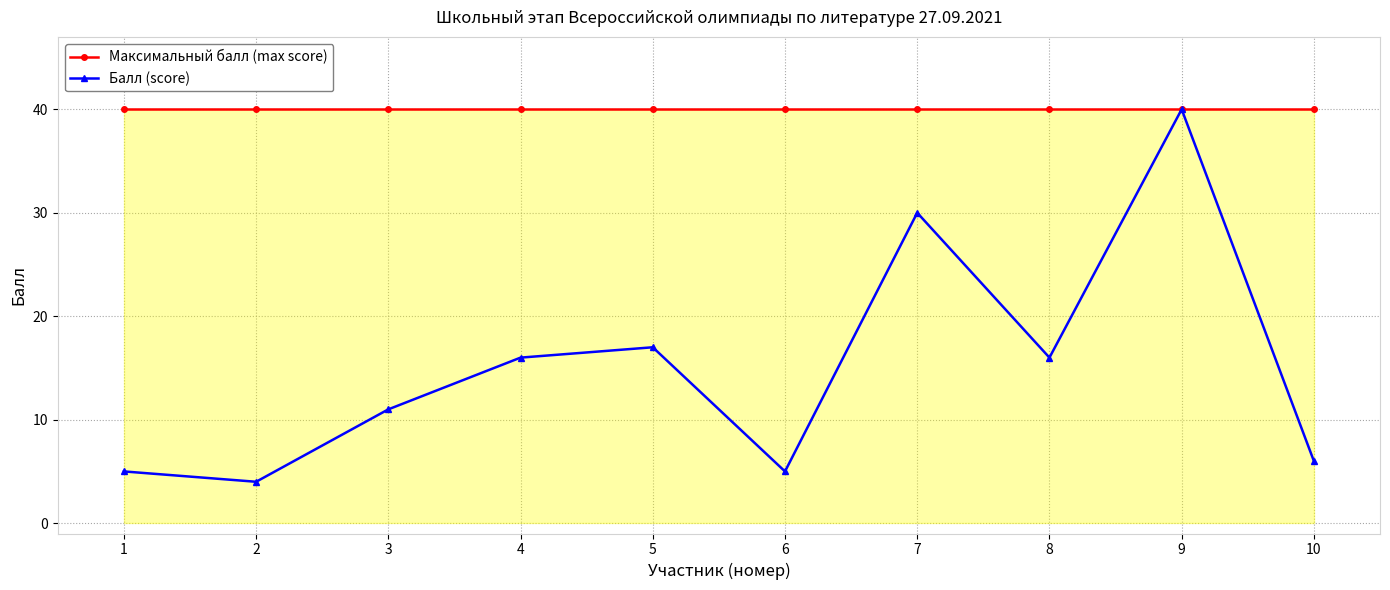

What is the sum of all Максимальный балл (max score) values?

400